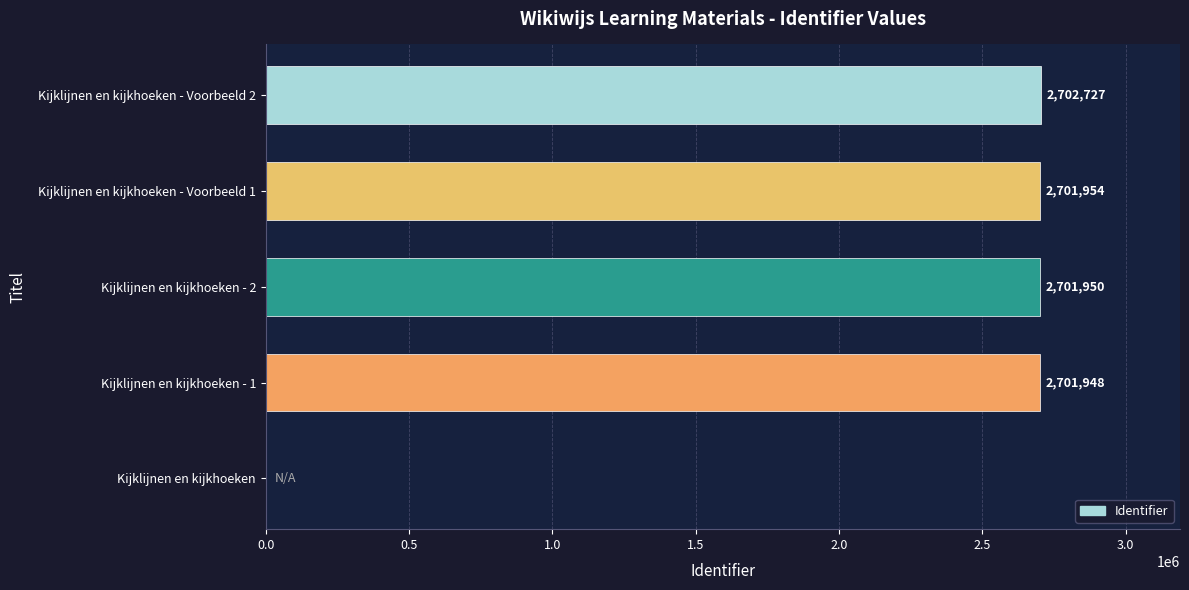

What is the sum of all values?

10808579